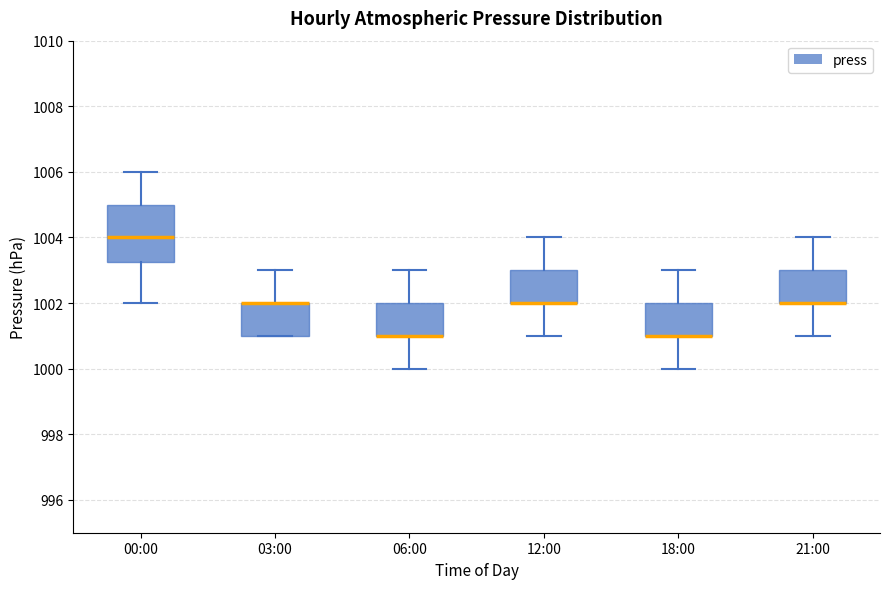

Reading left to right, read every box against the y-axis: the position of its median line, the range the box covers, and the ends of its whiskers. The values are not printed on the chart, so give them approximately, as read against the axis.

00:00: median 1004.0, box 1003.2 to 1005.0, whiskers 1002.0 to 1006.0
03:00: median 1002.0 (drawn on the box's upper edge), box 1001.0 to 1002.0, whiskers 1001.0 to 1003.0
06:00: median 1001.0 (drawn on the box's lower edge), box 1001.0 to 1002.0, whiskers 1000.0 to 1003.0
12:00: median 1002.0 (drawn on the box's lower edge), box 1002.0 to 1003.0, whiskers 1001.0 to 1004.0
18:00: median 1001.0 (drawn on the box's lower edge), box 1001.0 to 1002.0, whiskers 1000.0 to 1003.0
21:00: median 1002.0 (drawn on the box's lower edge), box 1002.0 to 1003.0, whiskers 1001.0 to 1004.0